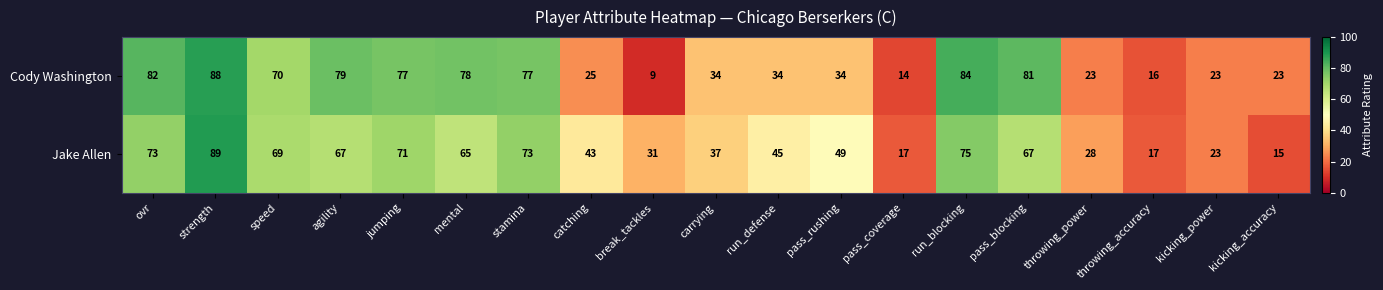

At which label does Cody Washington first exceed 34?

ovr